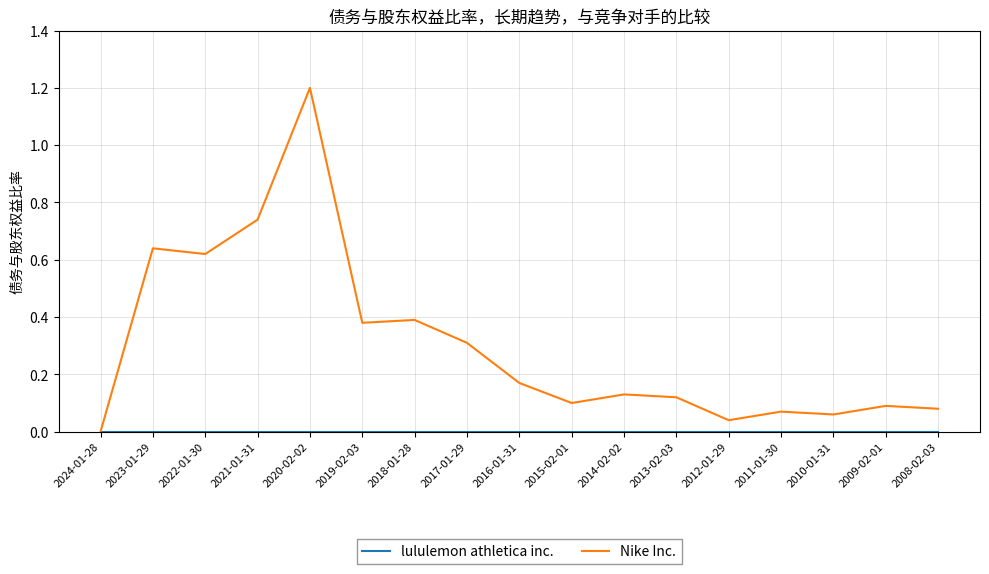

Which series has the largest range (max minus min)?

Nike Inc.